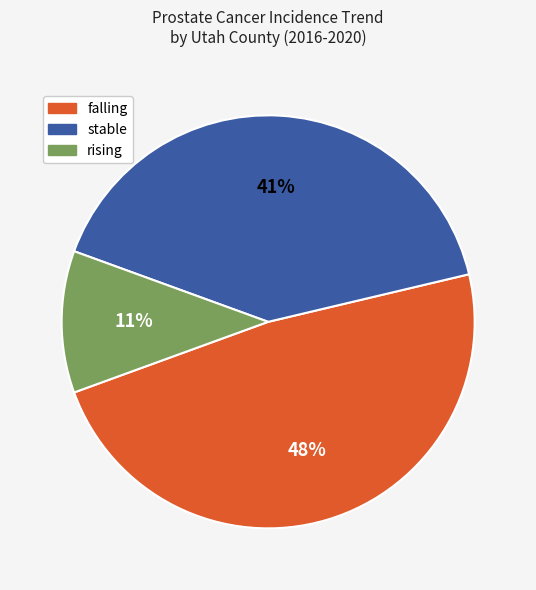

Which has a higher value, rising or stable?

stable